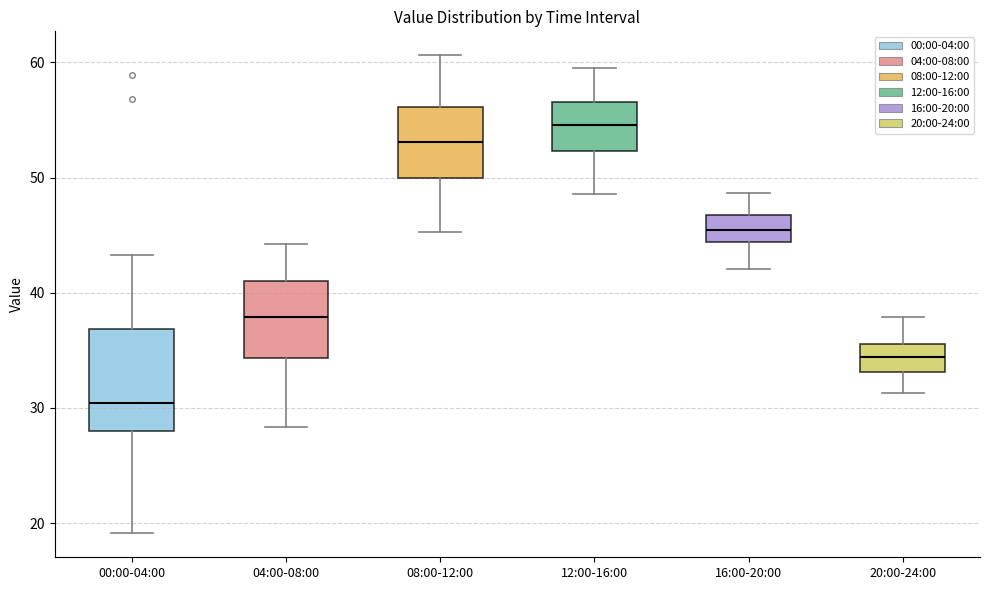

Which box's median line is the lowest?

00:00-04:00